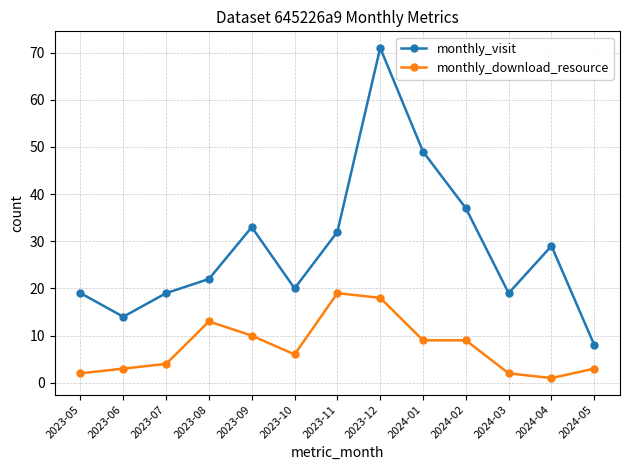

Which series has the largest total across all categories?

monthly_visit